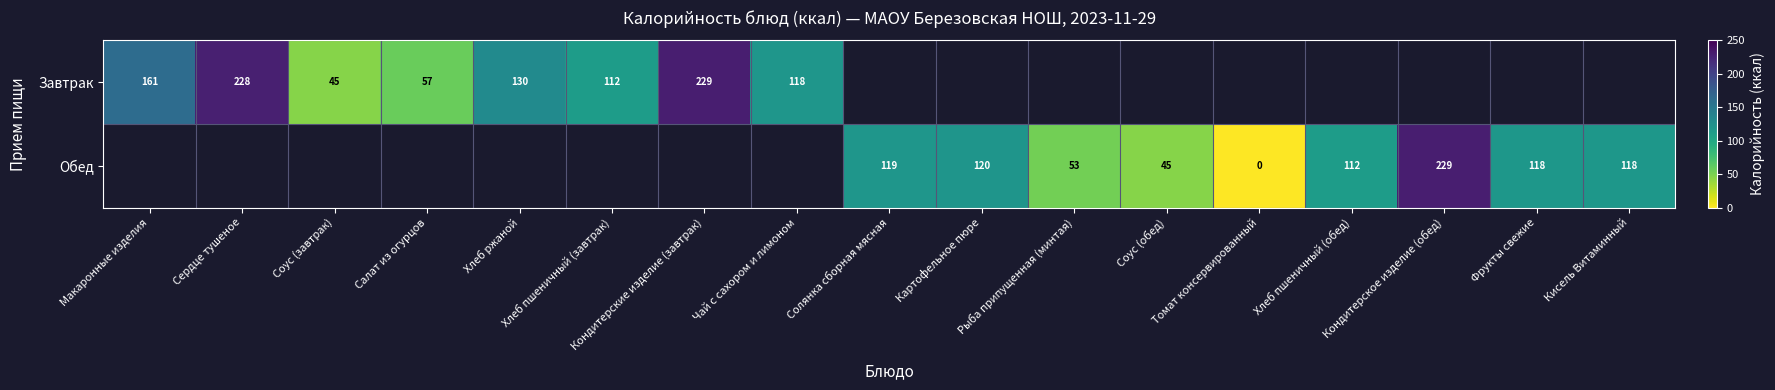

Is the value of Обед at Кондитерские изделие (завтрак) greater than the value of Завтрак at Соус (обед)?

No